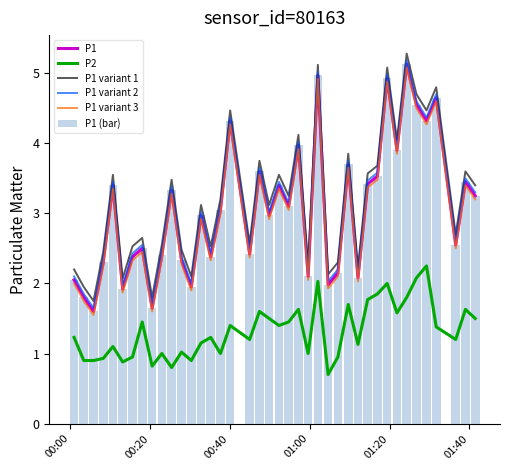

True or false: P1 variant 1 and P1 variant 3 cross at least once.

False